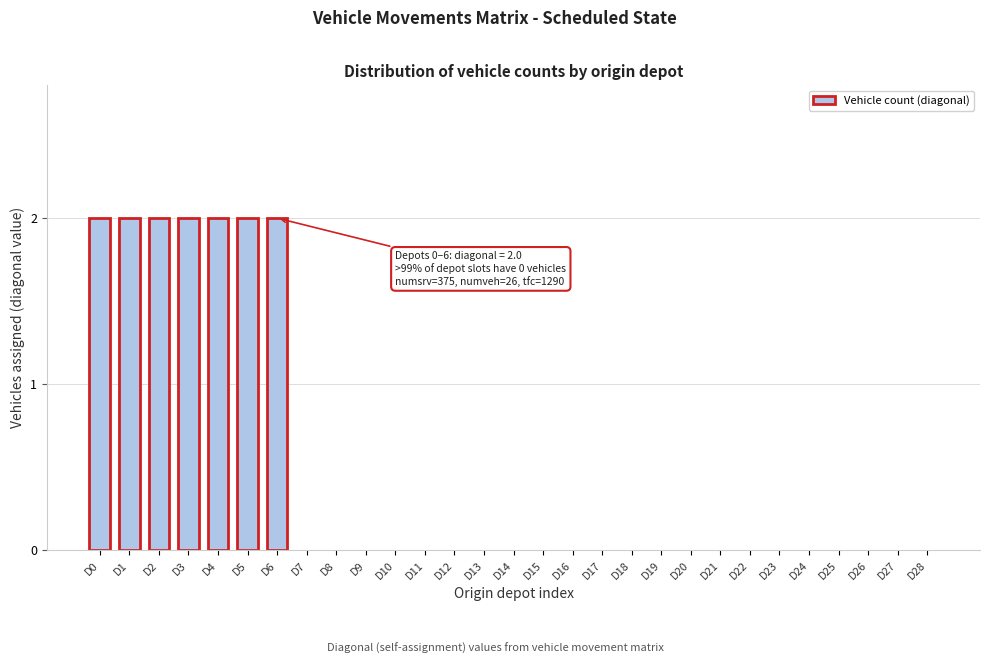

Reading left to right, list all the values displayed in this chart.

D0=2	D1=2	D2=2	D3=2	D4=2	D5=2	D6=2	D7=0	D8=0	D9=0	D10=0	D11=0	D12=0	D13=0	D14=0	D15=0	D16=0	D17=0	D18=0	D19=0	D20=0	D21=0	D22=0	D23=0	D24=0	D25=0	D26=0	D27=0	D28=0